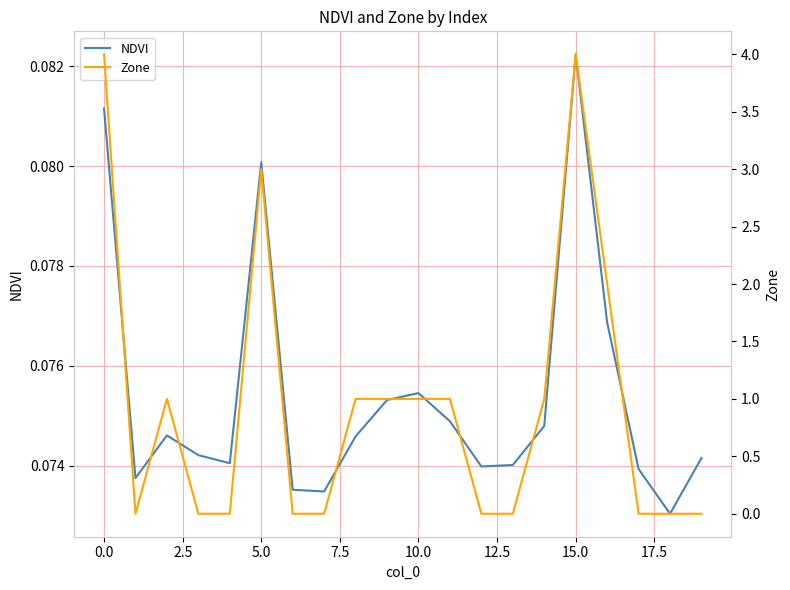

Is it true that NDVI equals 0.1 at 17?

False